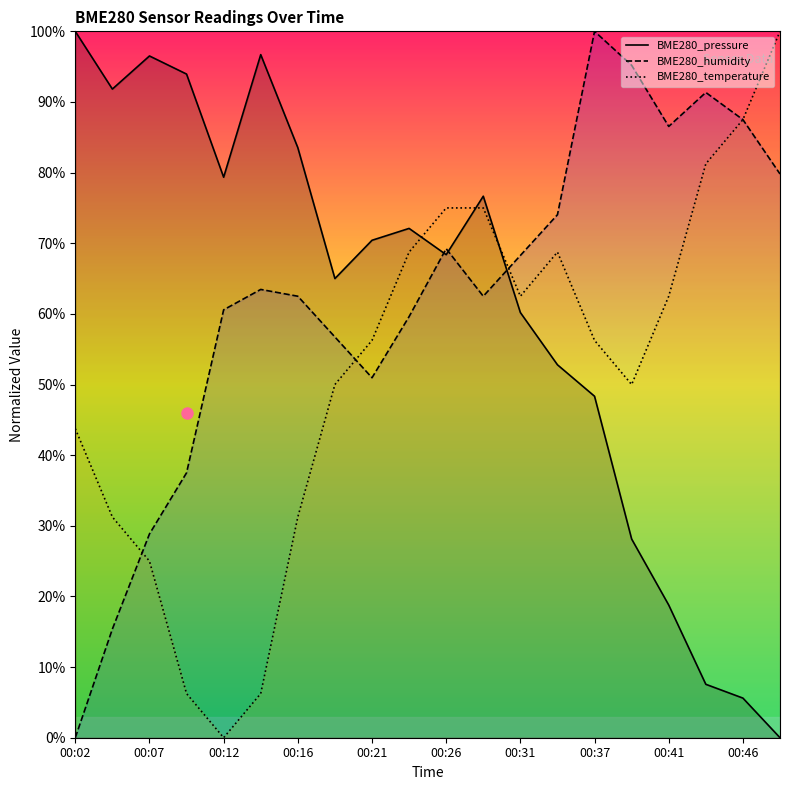

Which series has the widest spread of values?

BME280_pressure